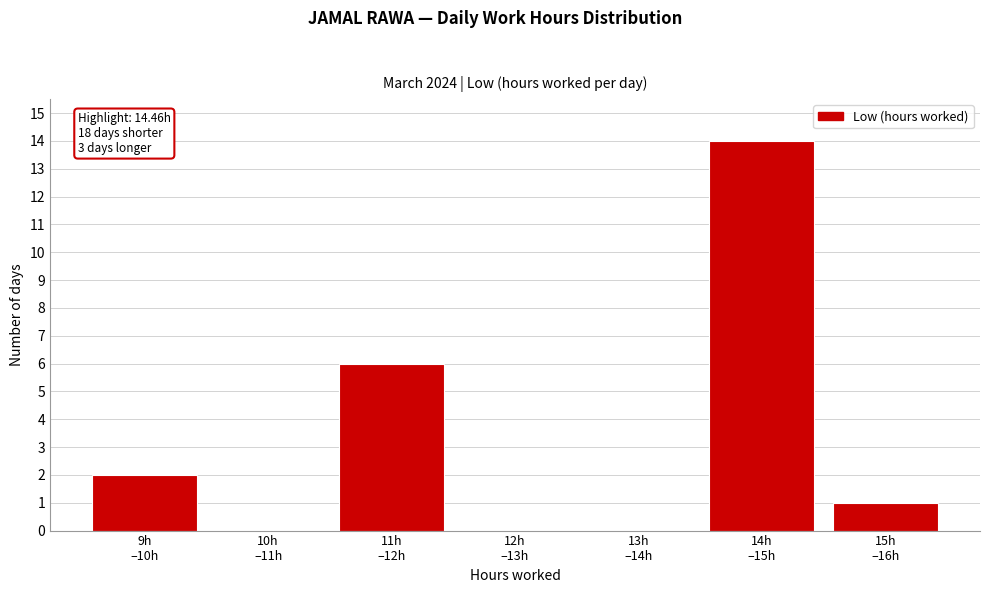

What is the sum of all values?

23